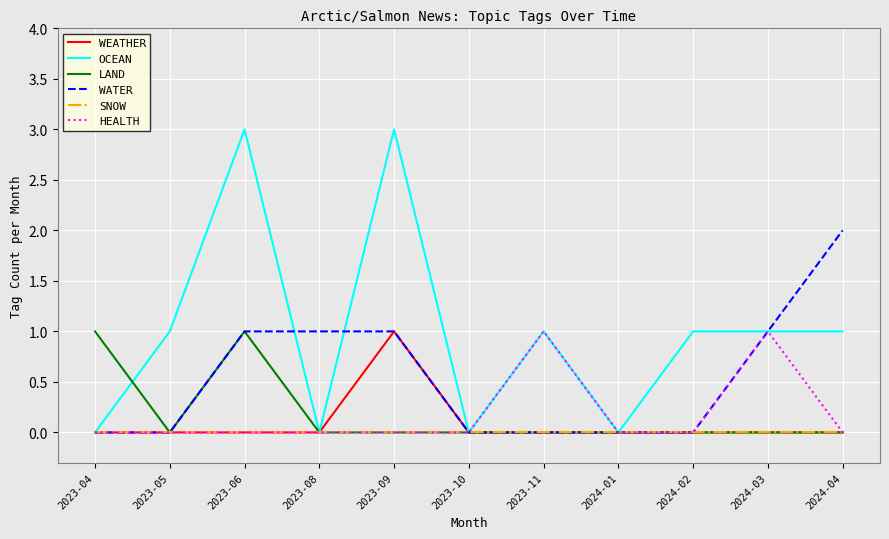

Reading left to right, extract all data points from this chart.

WEATHER: 0	0	0	0	1	0	0	0	0	0	0
OCEAN: 0	1	3	0	3	0	1	0	1	1	1
LAND: 1	0	1	0	0	0	0	0	0	0	0
WATER: 0	0	1	1	1	0	0	0	0	1	2
SNOW: 0	0	0	0	0	0	0	0	0	0	0
HEALTH: 0	0	0	0	0	0	1	0	0	1	0